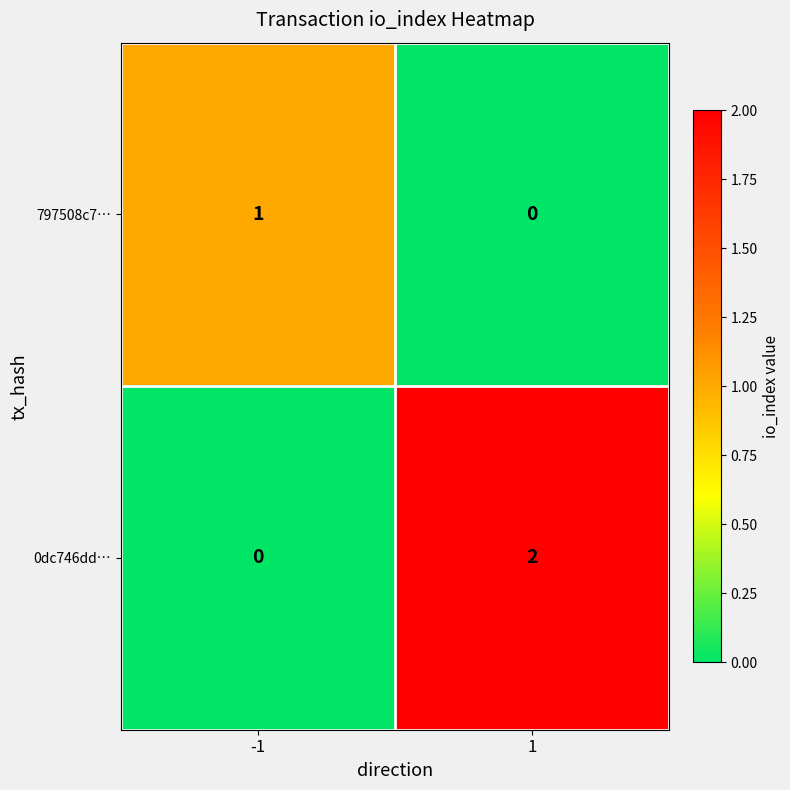

Reading left to right, list all the values displayed in this chart.

797508c7…: 1	0
0dc746dd…: 0	2